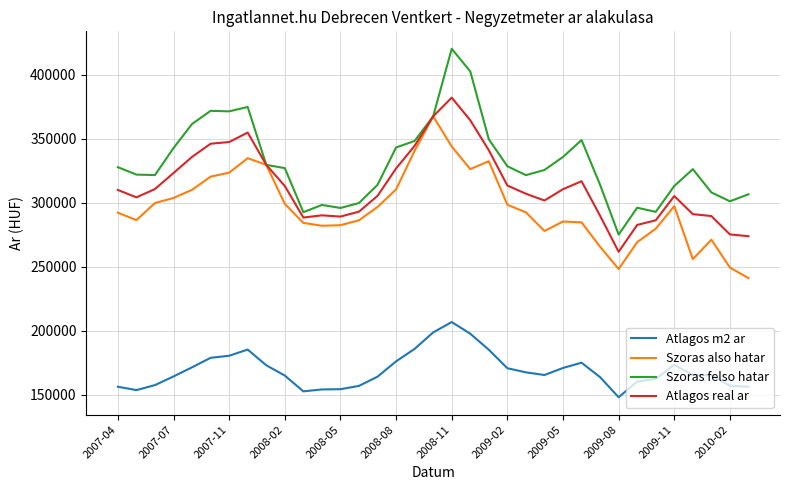

True or false: Szoras also hatar and Atlagos m2 ar intersect in this chart.

False